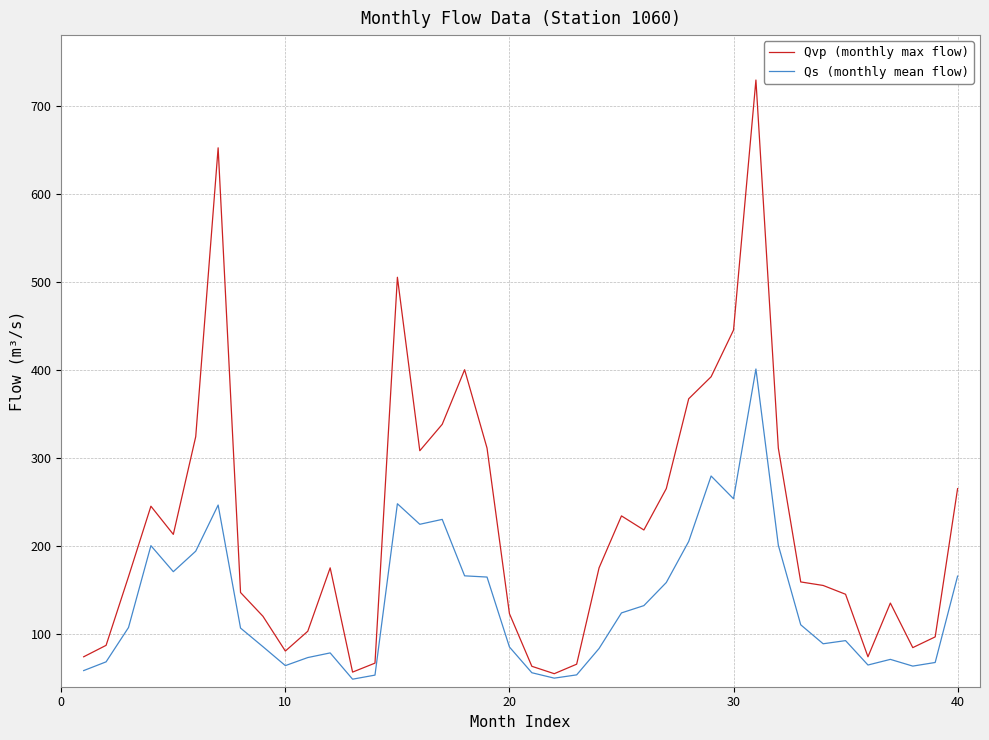

What is the highest value of the Qs (monthly mean flow) series?

400.8